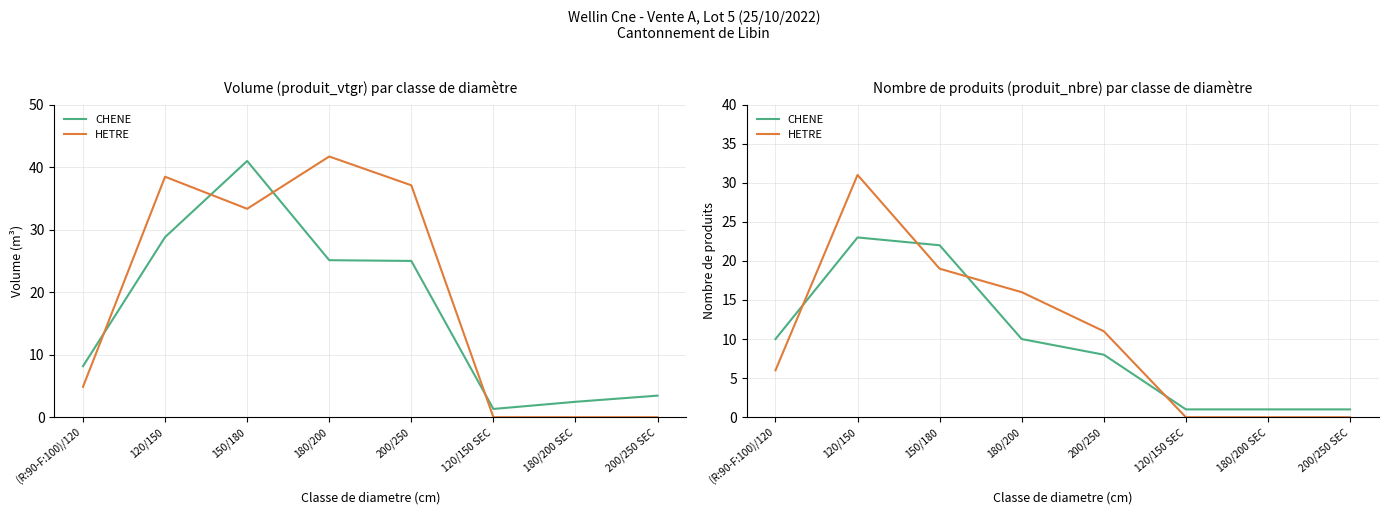

Which series ends up on top after the final intersection of HETRE and CHENE?

CHENE